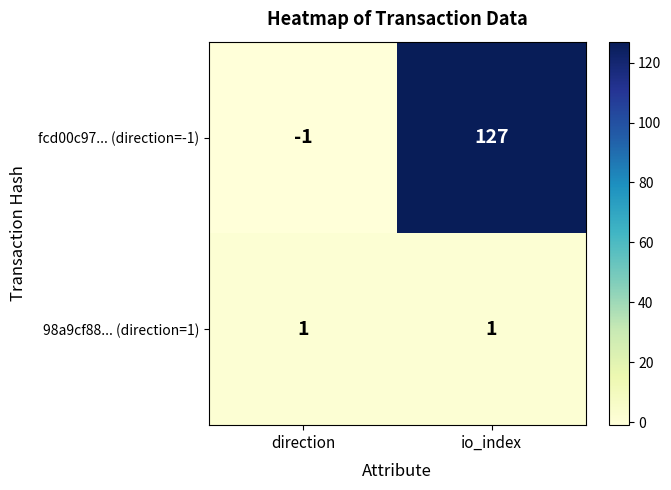

Reading left to right, transcribe all the data shown in this chart.

fcd00c97... (direction=-1): direction=-1	io_index=127
98a9cf88... (direction=1): direction=1	io_index=1